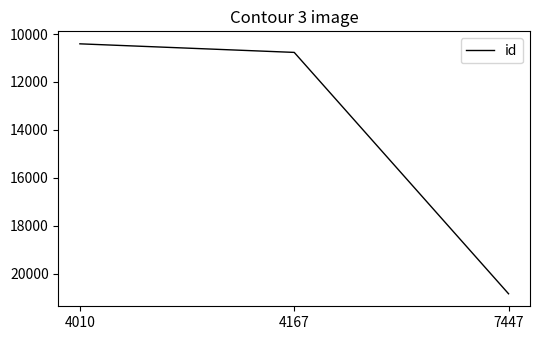

What is the average value?

14005